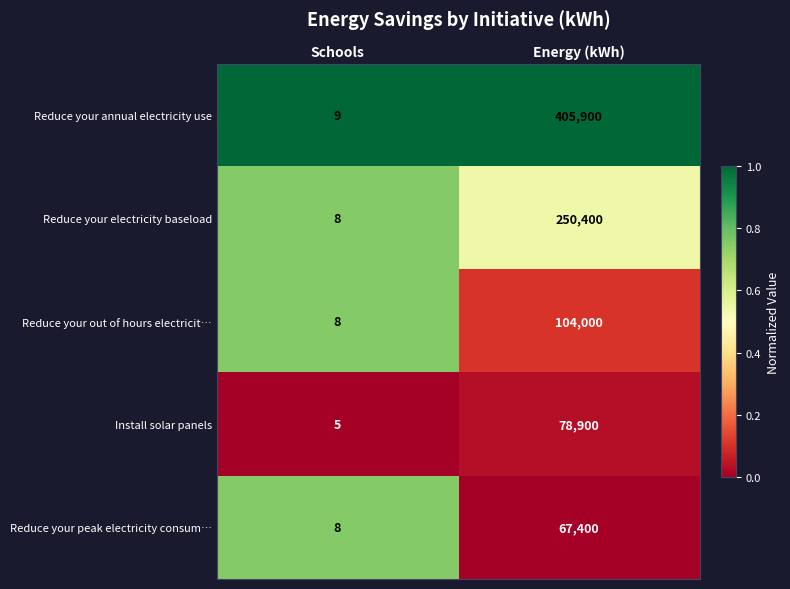

At which category does the chart reach its minimum across all series?

Schools